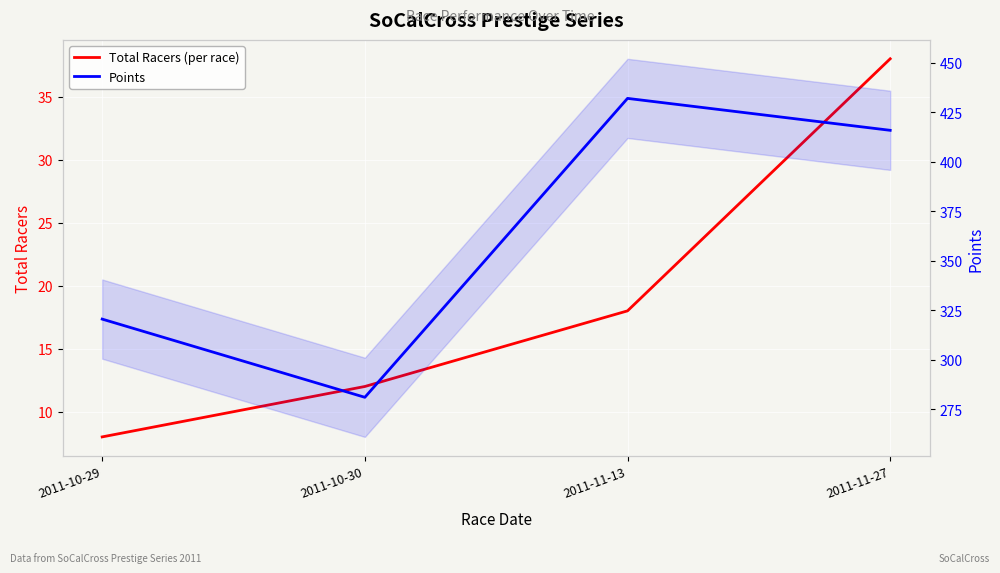

Which category has the lowest value in the Points series?

2011-10-30